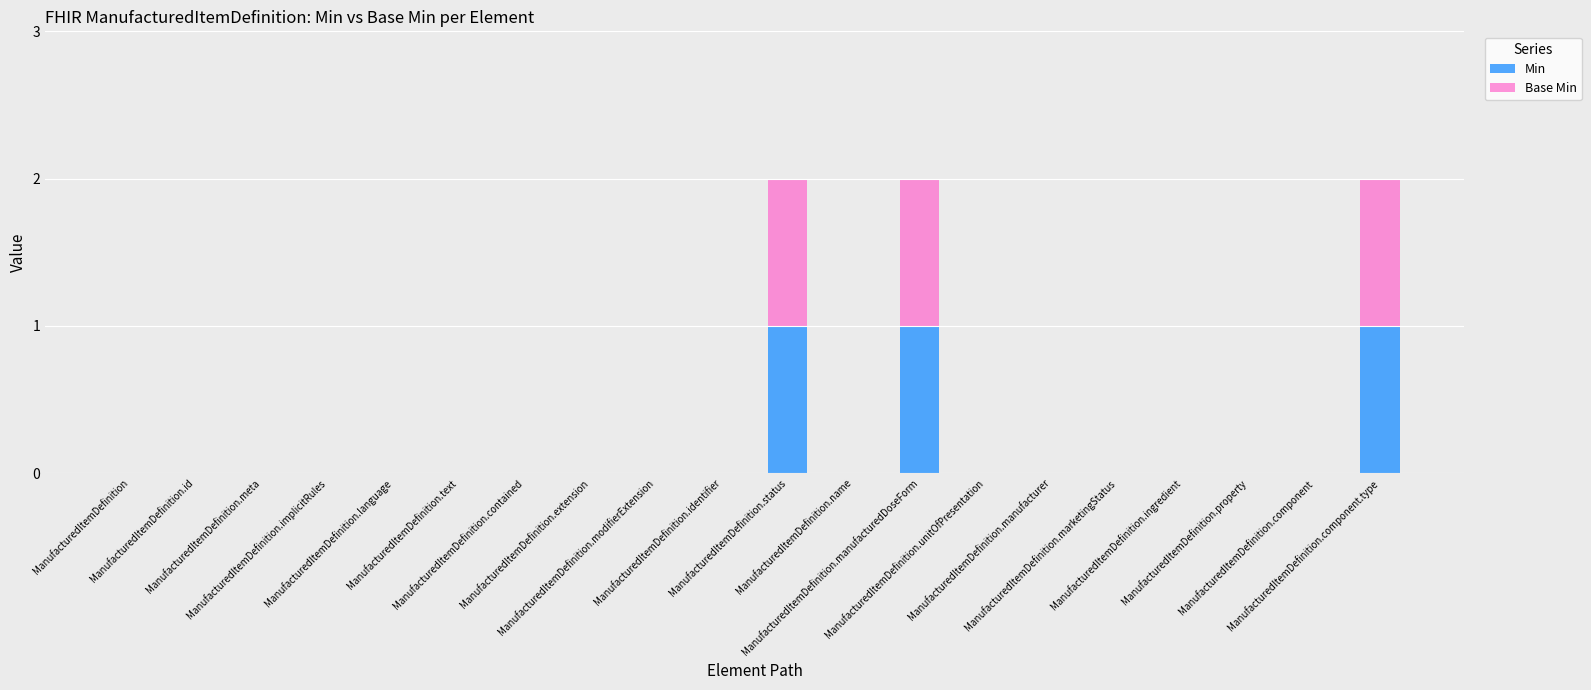

Are the bars horizontal?

No